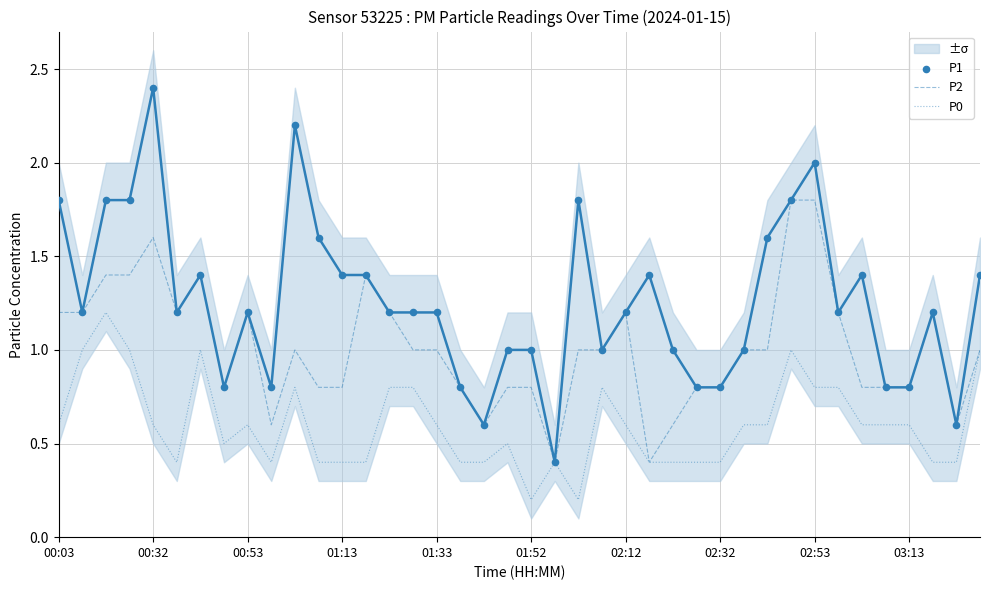

What is the highest value of the P2 series?

1.8